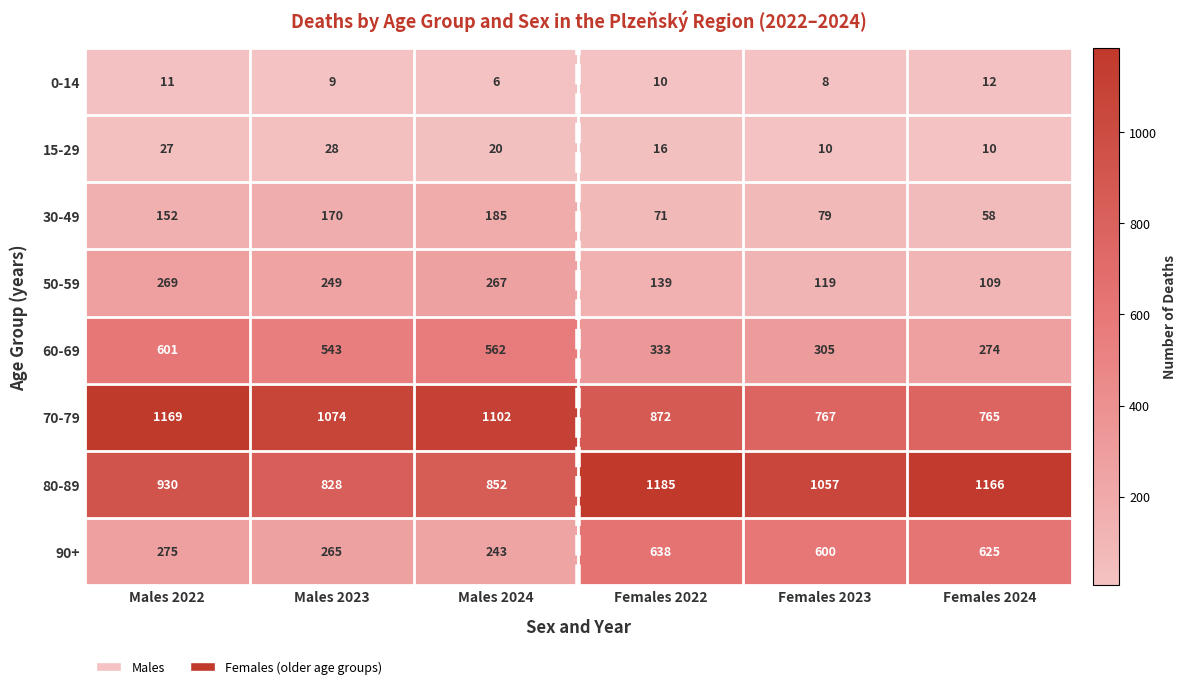

Which series has the largest range (max minus min)?

70-79